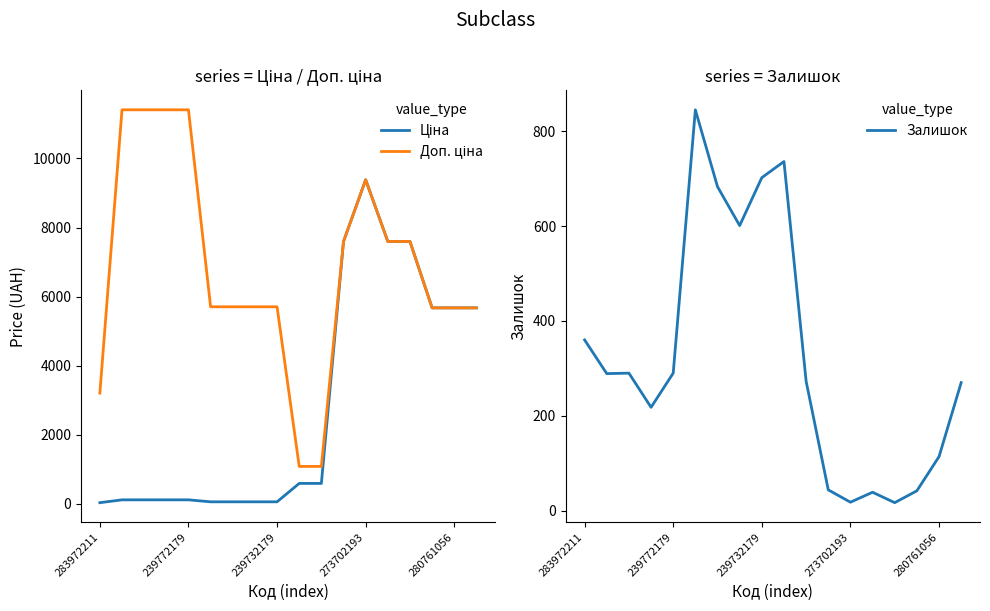

Where is Залишок nearest to the value 431?

283972211